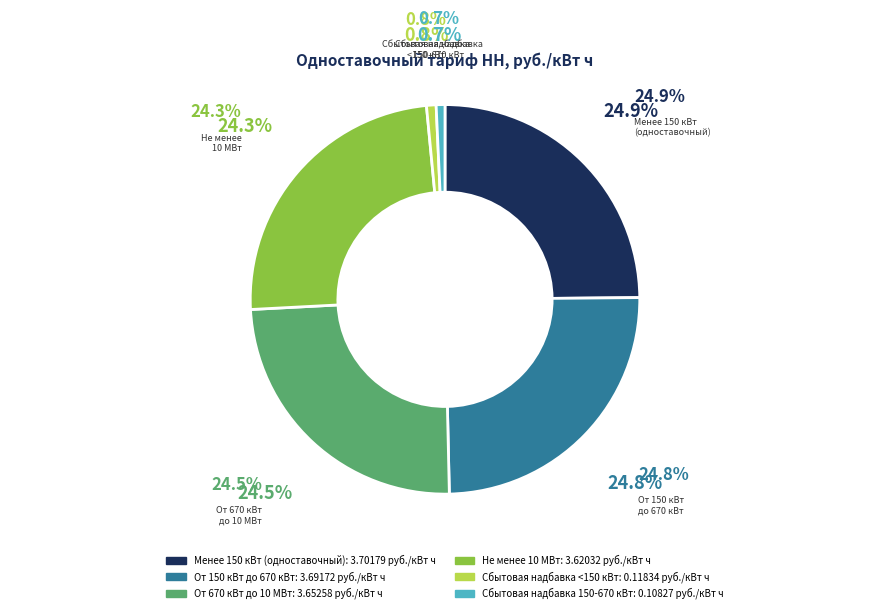

Count the number of slices in the pie.

6